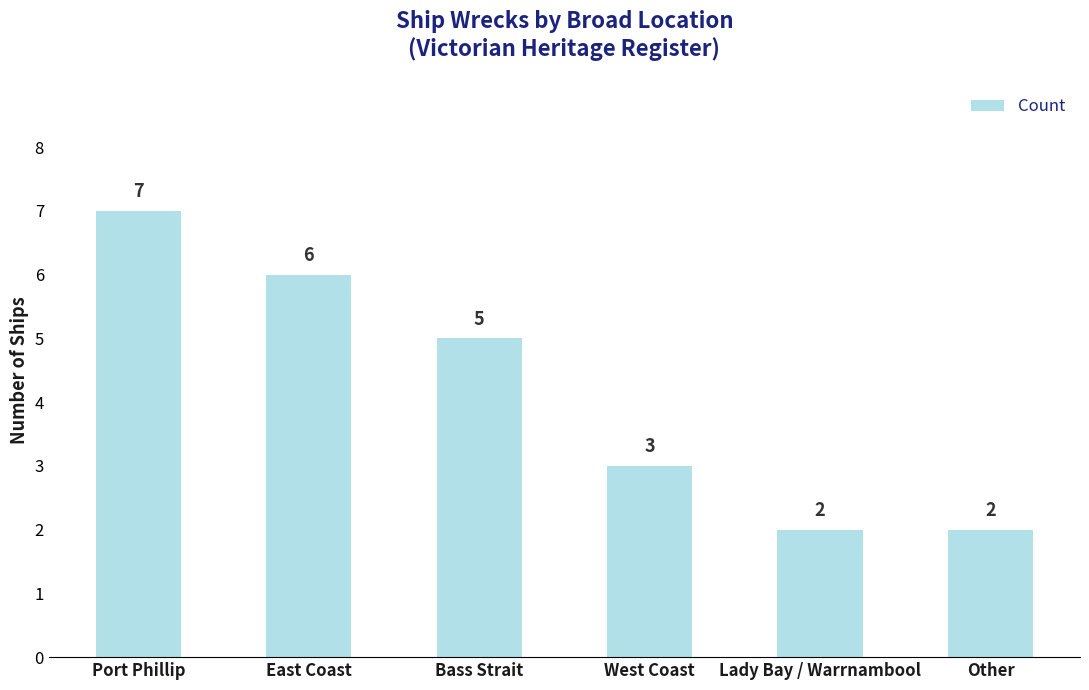

What is the label of the 3rd bar from the right?

West Coast